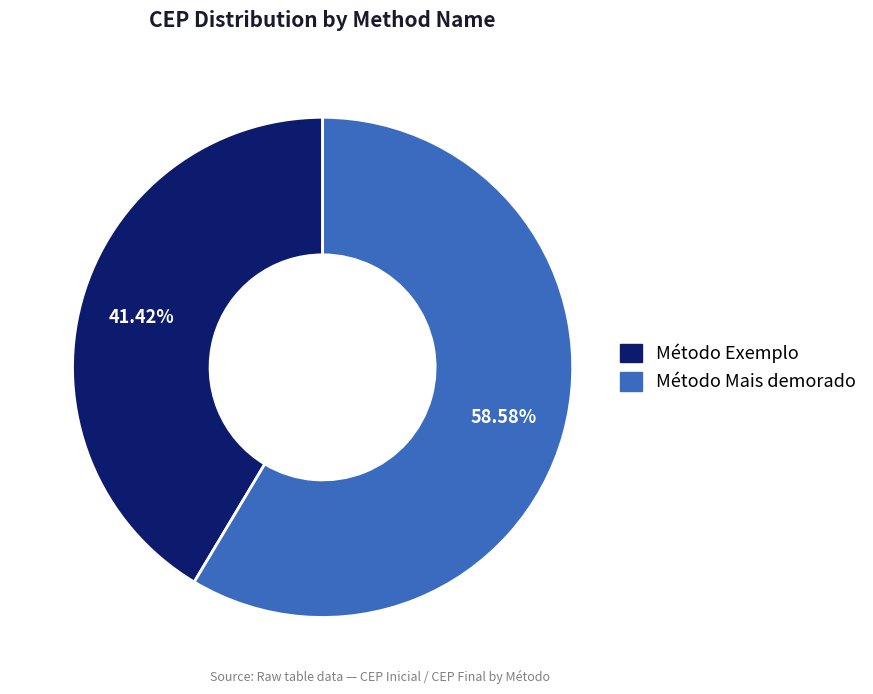

Count the number of slices in the pie.

2